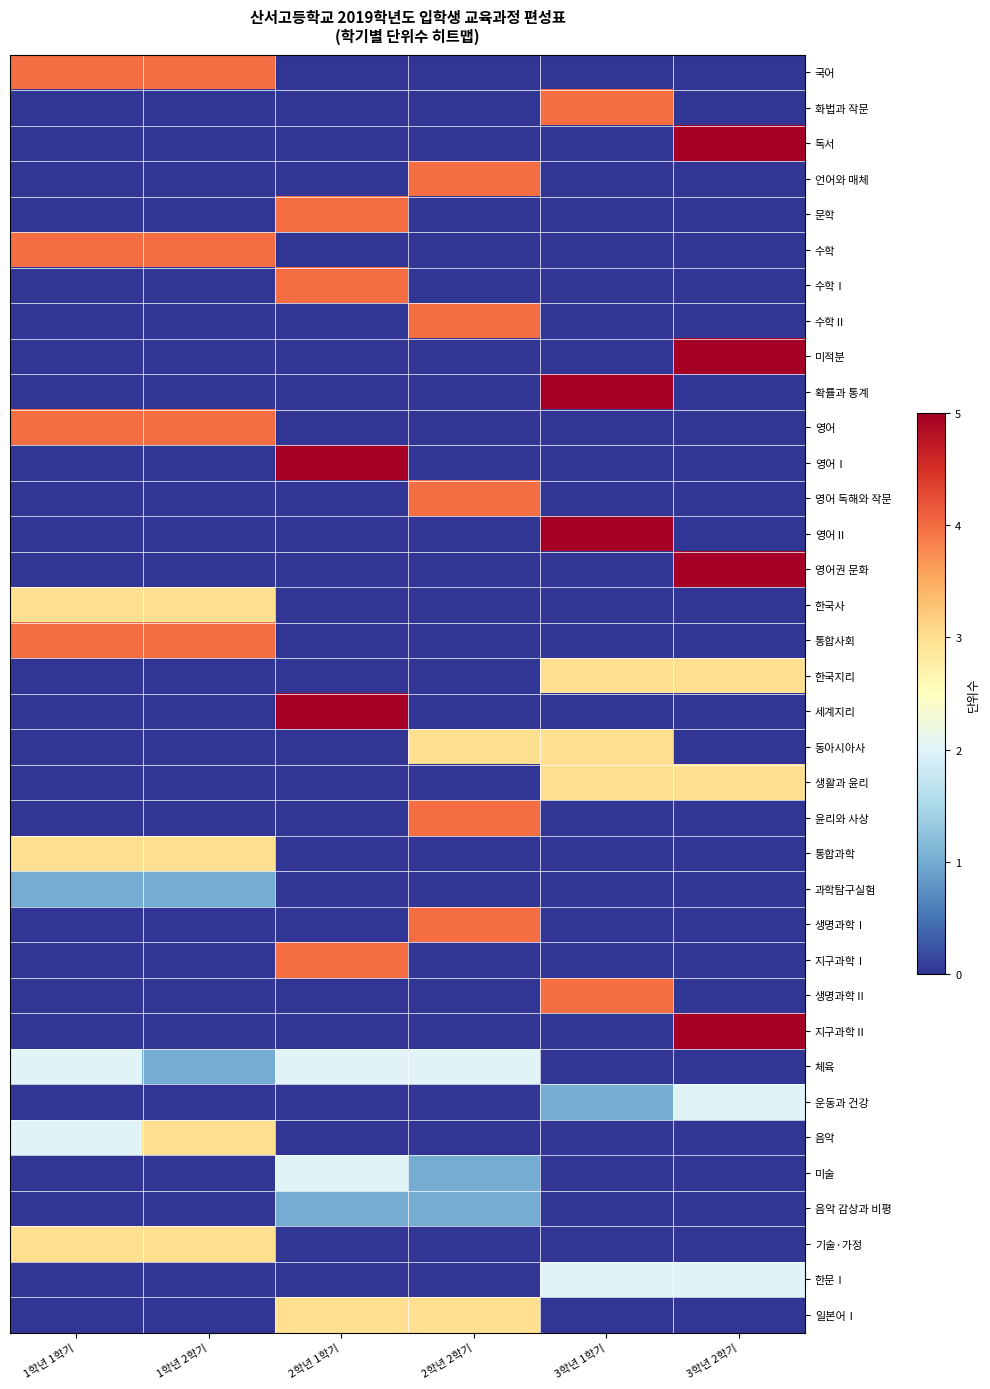

How many categories are shown in the chart?

6